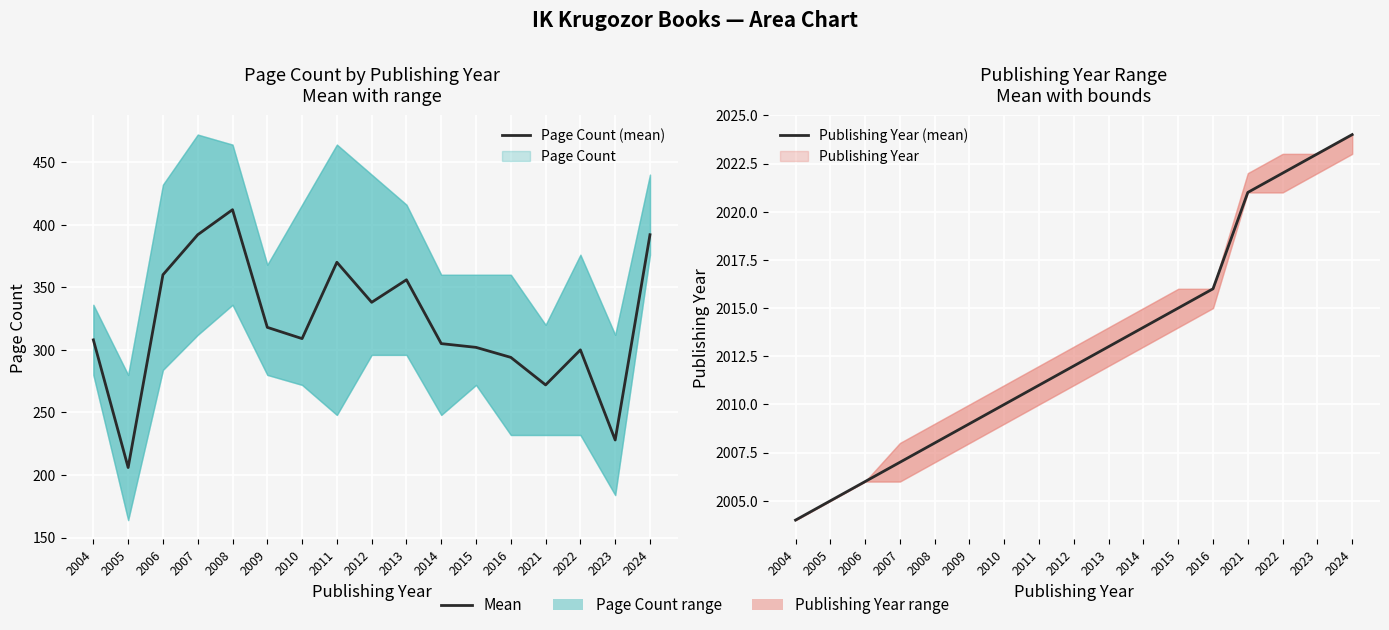

What is the average value of the Publishing Year (mean) series?

2013